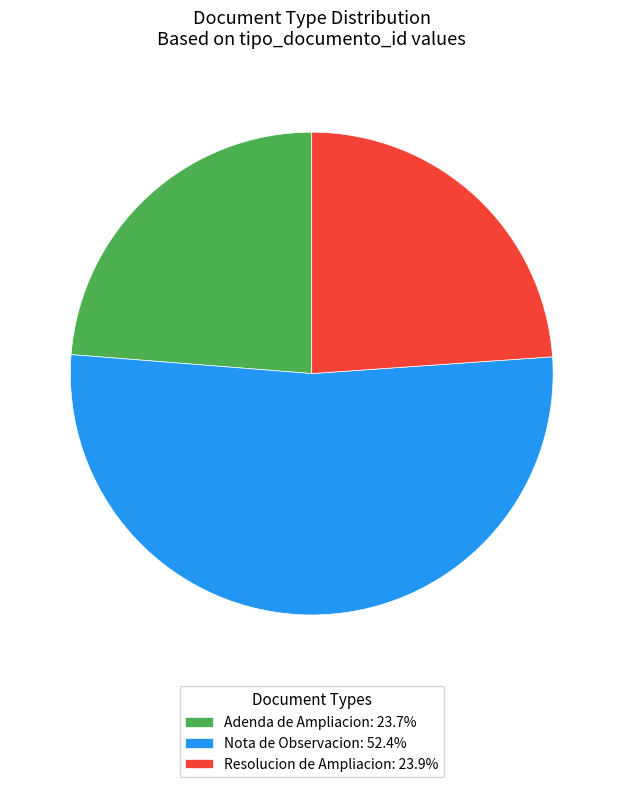

Is there any slice that represents more than half of the pie?

Yes